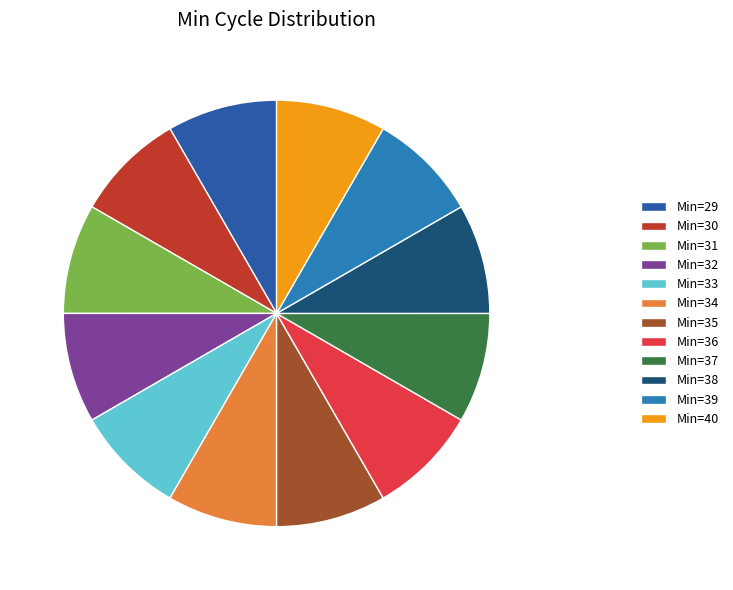

How many segments does this pie chart have?

12